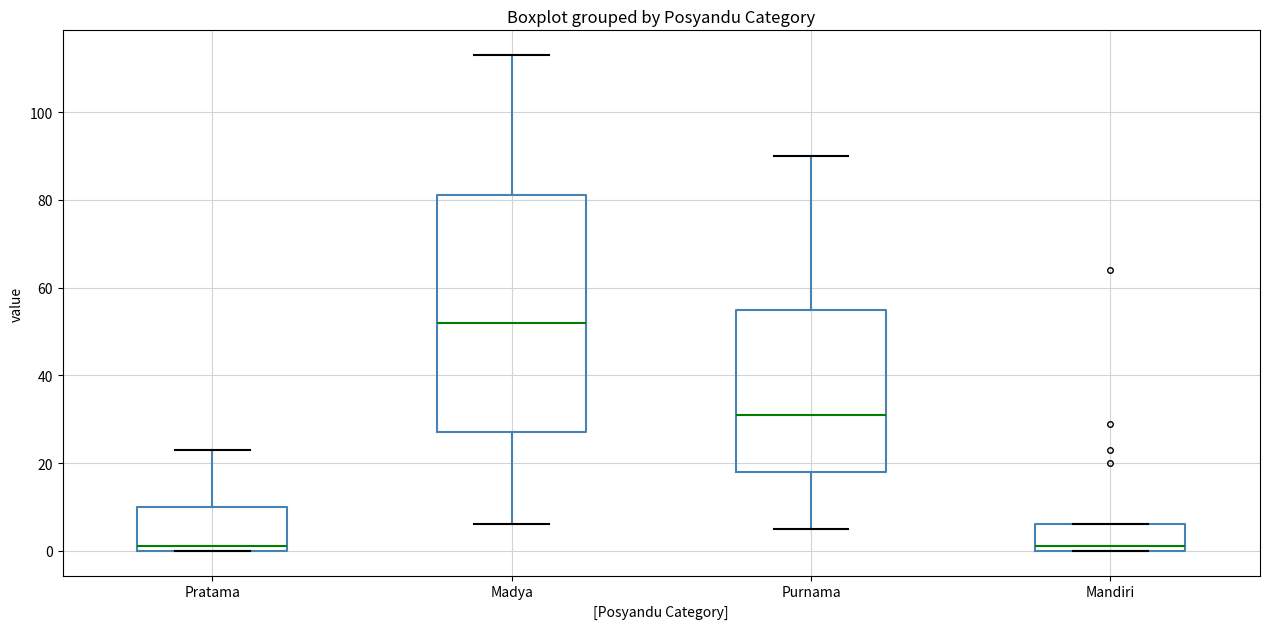

Reading left to right, read every box against the y-axis: the position of its median line, the range the box covers, and the ends of its whiskers. The values are not printed on the chart, so give them approximately, as read against the axis.

Pratama: median 2, box 0 to 10, whiskers 0 to 24
Madya: median 52, box 28 to 82, whiskers 6 to 114
Purnama: median 32, box 18 to 56, whiskers 6 to 90
Mandiri: median 2, box 0 to 6, whiskers 0 to 6